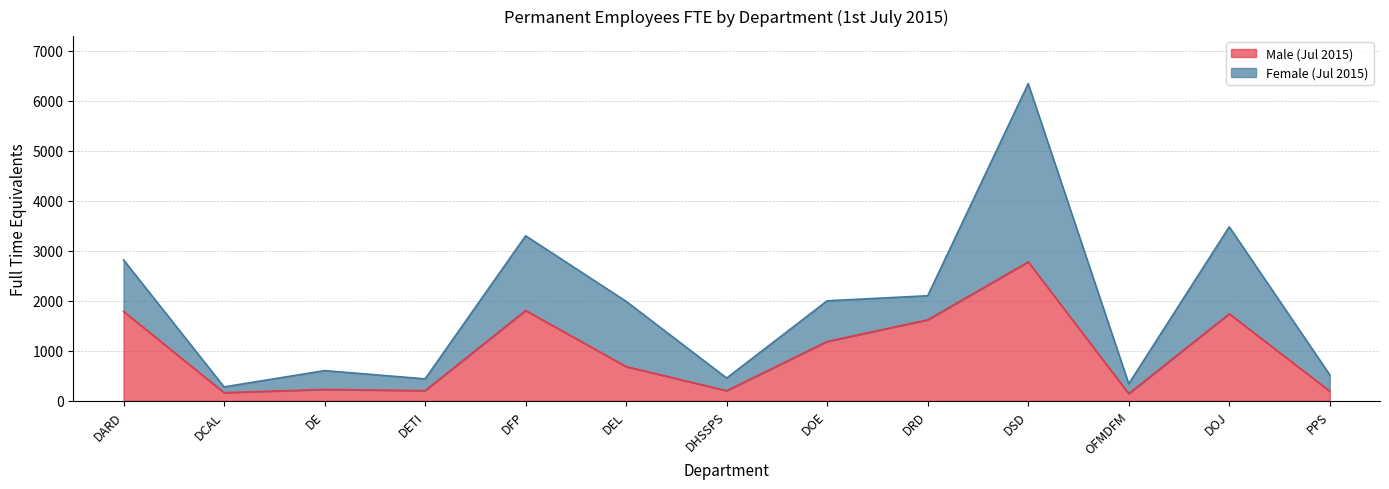

The value at DARD is 1788. True or false?

True